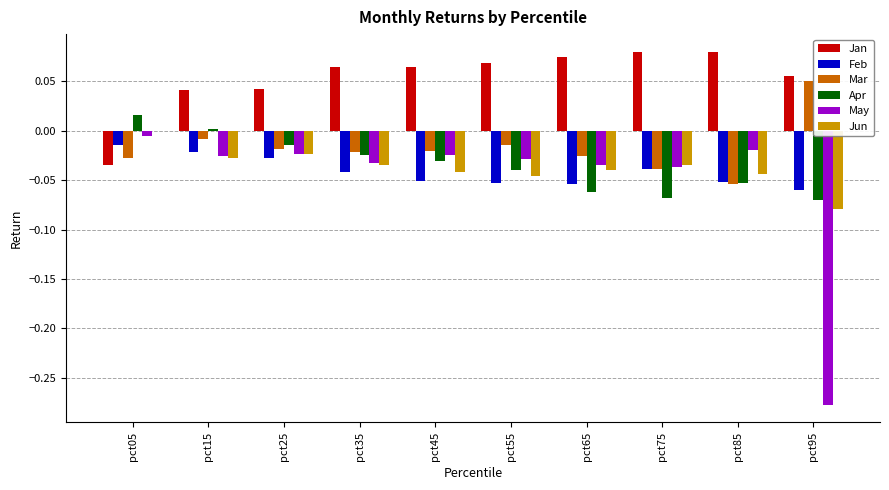

Is the value of Jun at pct95 greater than the value of Apr at pct65?

No